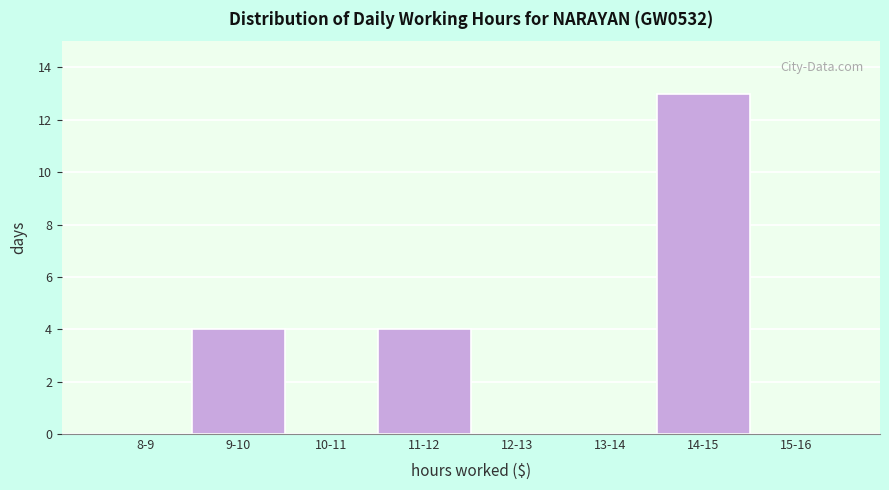

Reading left to right, extract all data points from this chart.

8-9=0	9-10=4	10-11=0	11-12=4	12-13=0	13-14=0	14-15=13	15-16=0